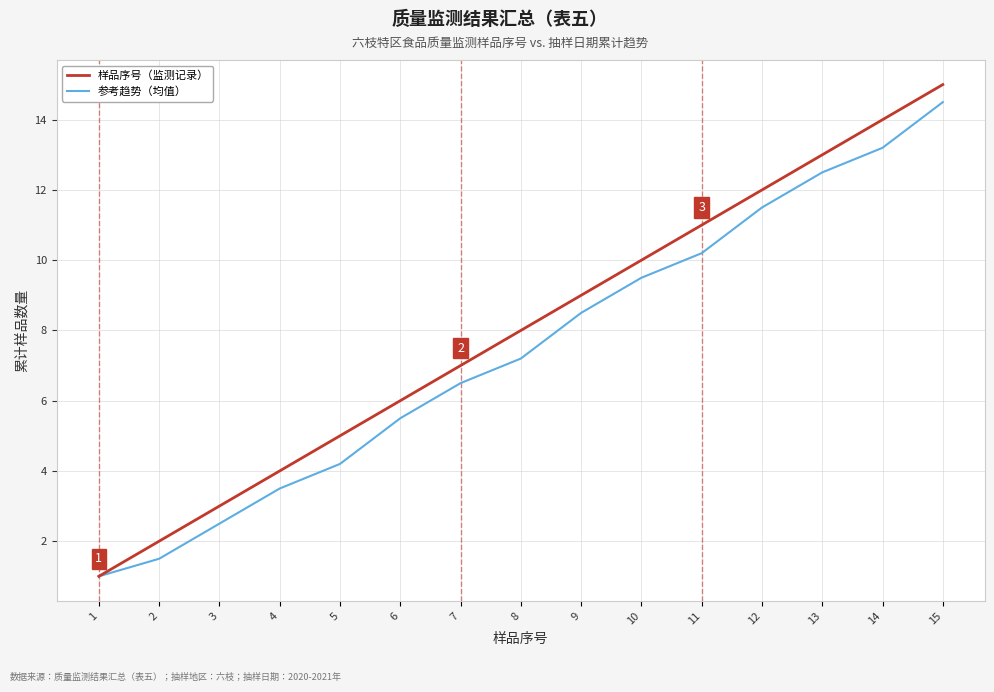

Reading right to left, extract all data points from this chart.

样品序号（监测记录）: 15=15.0	14=14.0	13=13.0	12=12.0	11=11.0	10=10.0	9=9.0	8=8.0	7=7.0	6=6.0	5=5.0	4=4.0	3=3.0	2=2.0	1=1.0
参考趋势（均值）: 15=14.5	14=13.2	13=12.5	12=11.5	11=10.2	10=9.5	9=8.5	8=7.2	7=6.5	6=5.5	5=4.2	4=3.5	3=2.5	2=1.5	1=1.0